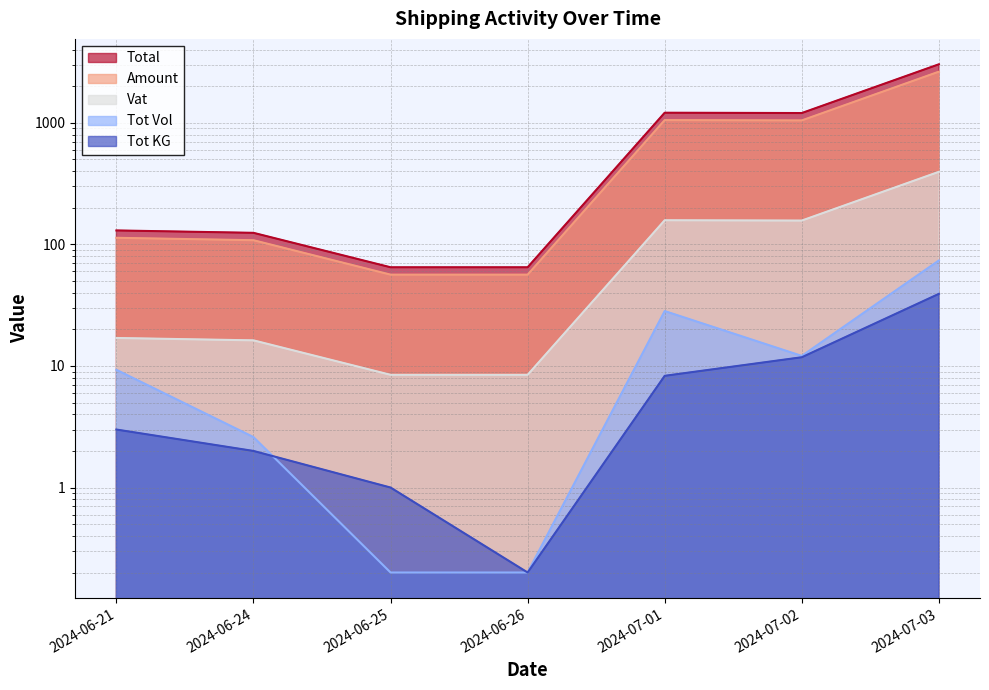

Reading left to right, transcribe all the data shown in this chart.

Amount: 113.3	108.3	56.4	56.4	1054.1	1047.6	2637.6
Vat: 17.0	16.2	8.5	8.5	158.1	157.1	395.6
Total: 130.3	124.6	64.9	64.9	1212.2	1204.8	3033.3
Tot KG: 3.0	2.0	1.0	0.2	8.3	11.8	39.2
Tot Vol: 9.3	2.6	0.2	0.2	28.3	12.1	73.8